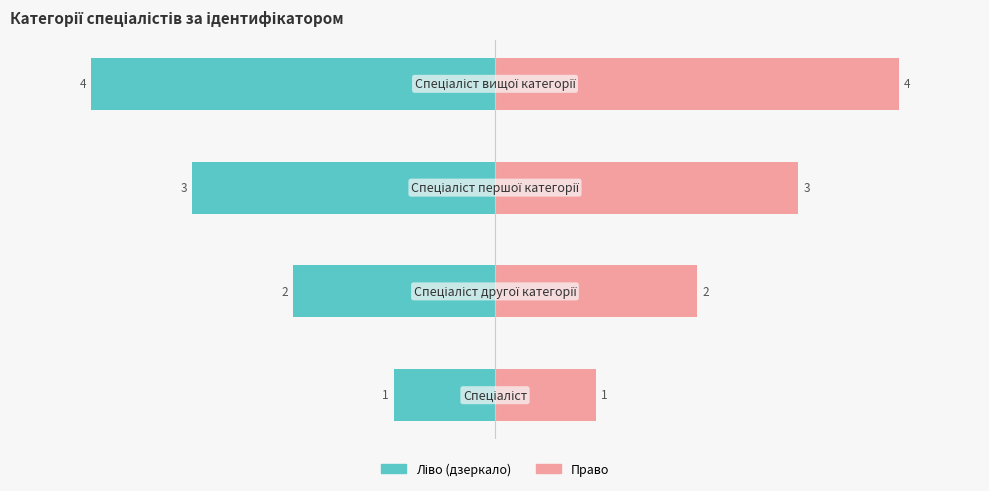

At how many categories does at least one series exceed -3?

4